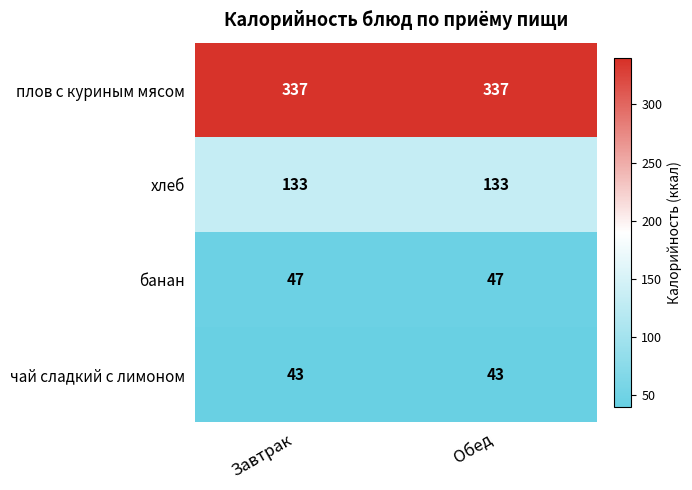

What is the maximum value shown in the chart?

337